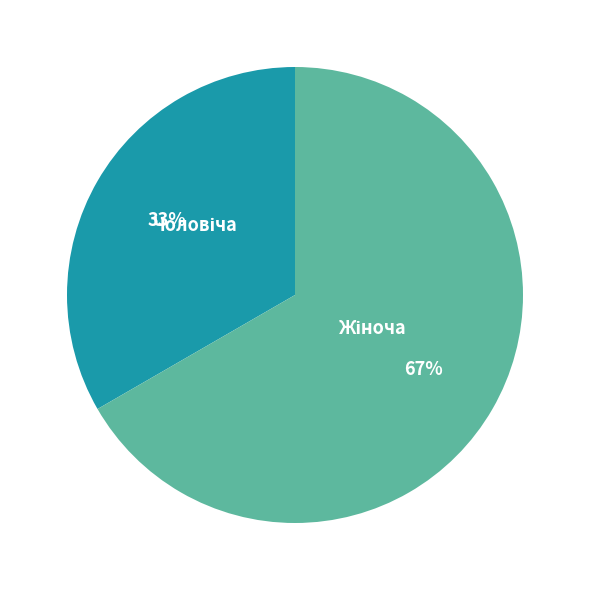

How many segments does this pie chart have?

2